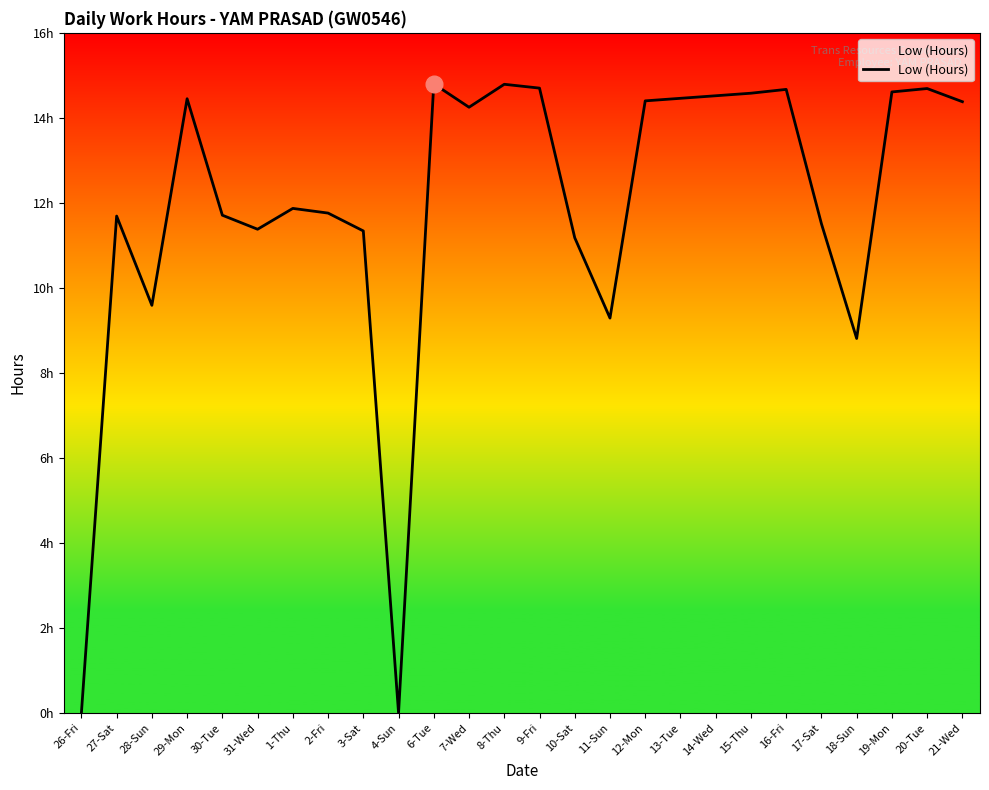

Which category has the lowest value across all series?

26-Fri